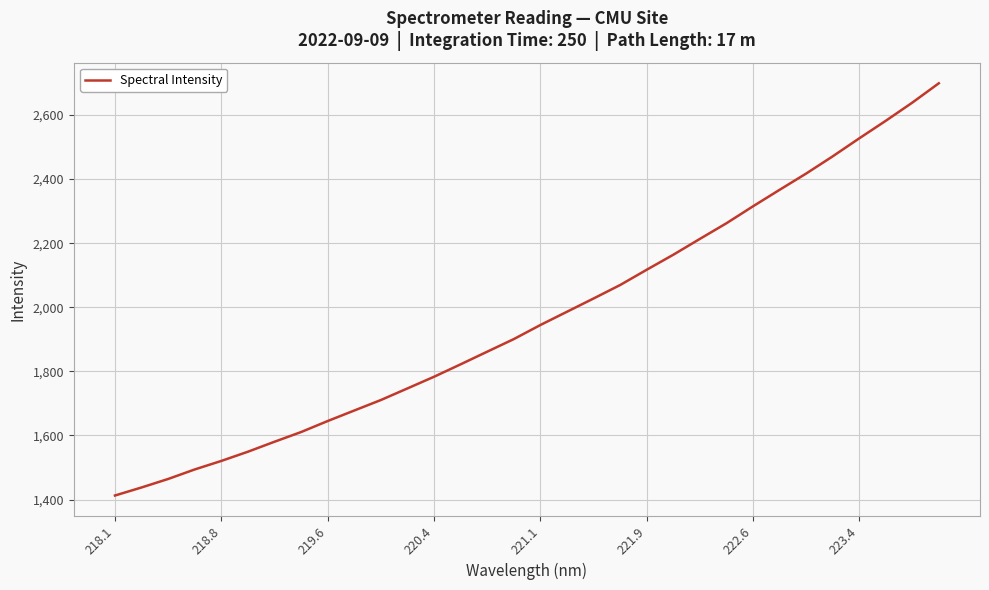

What is the difference between the maximum and minimum values?

1286.0